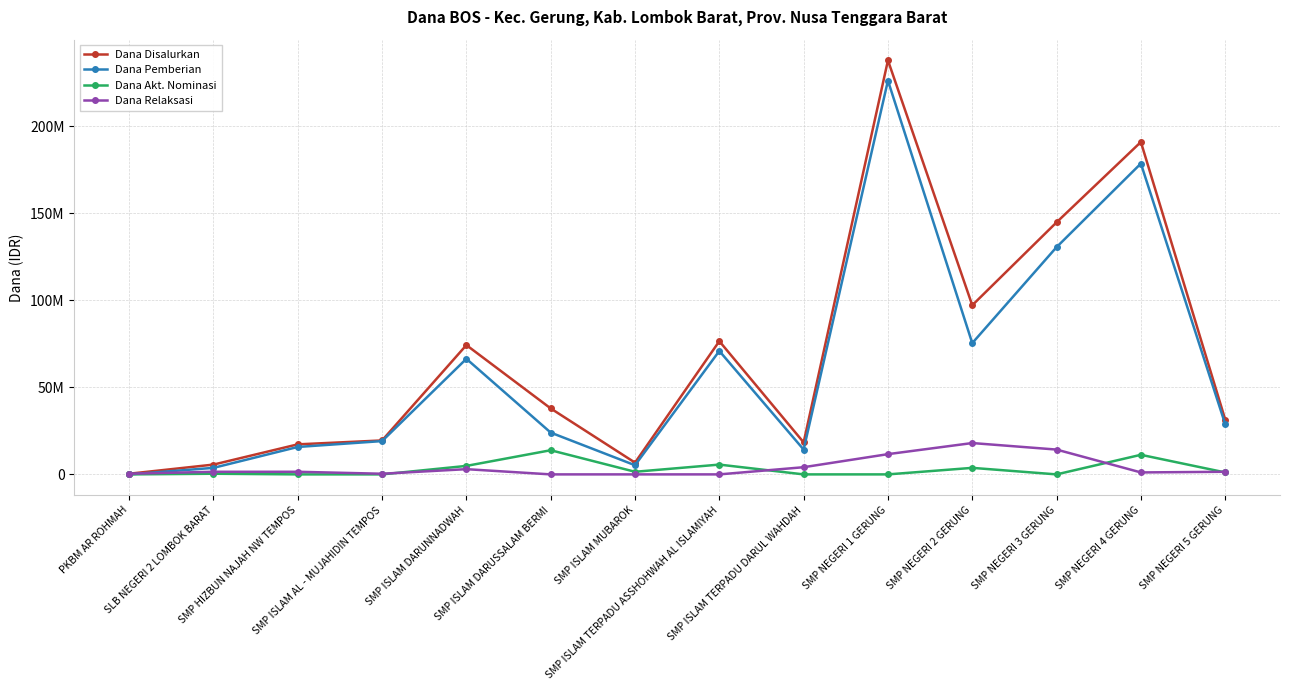

Where is the first local minimum for Dana Disalurkan?

SMP ISLAM MUBAROK